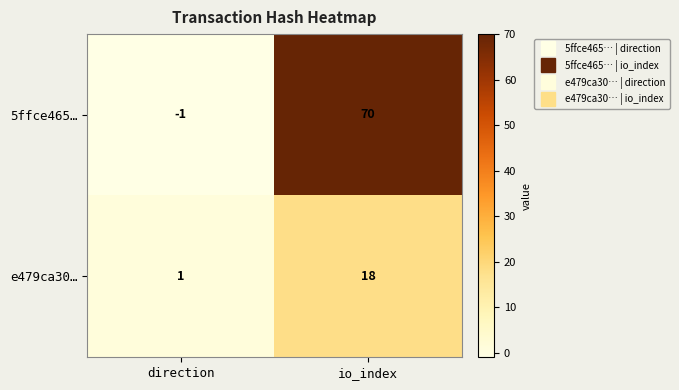

What is the greatest value displayed?

70